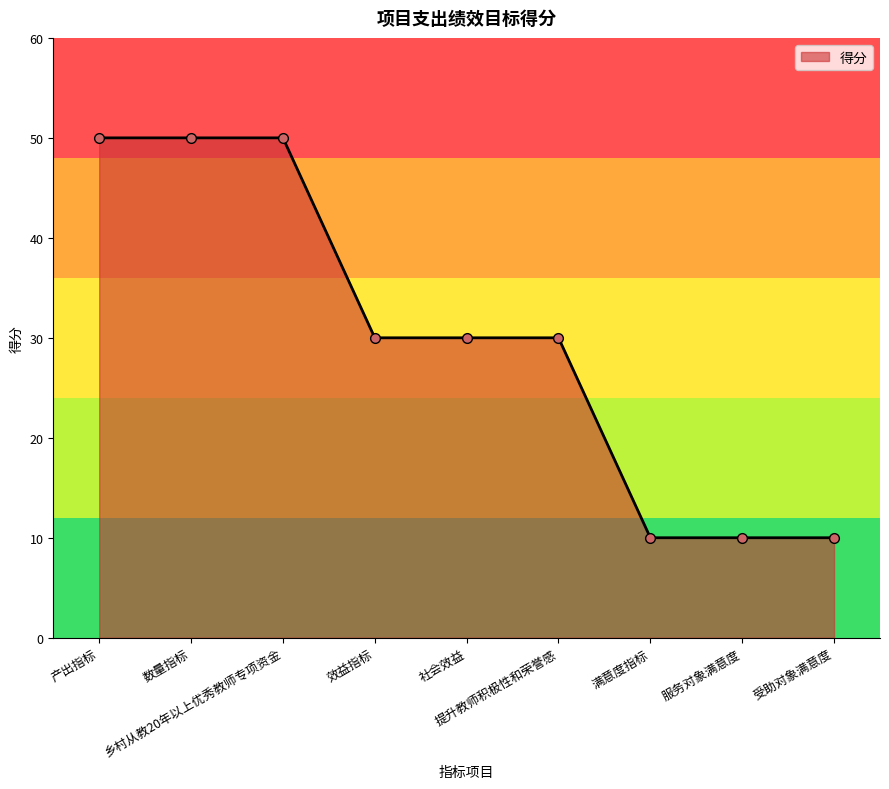

What is the average value?

30